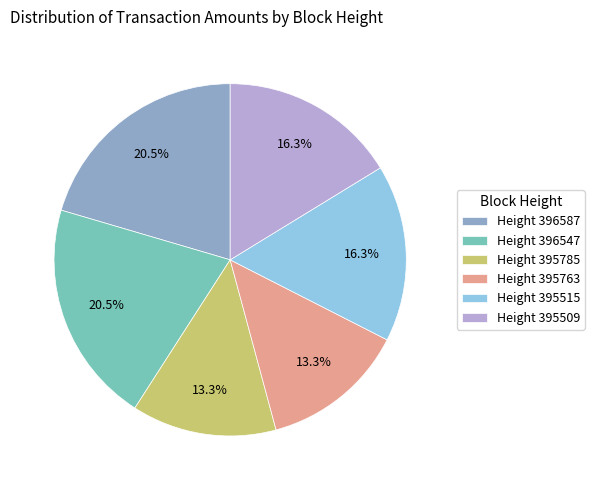

Which has a higher value, Height 395785 or Height 396547?

Height 396547